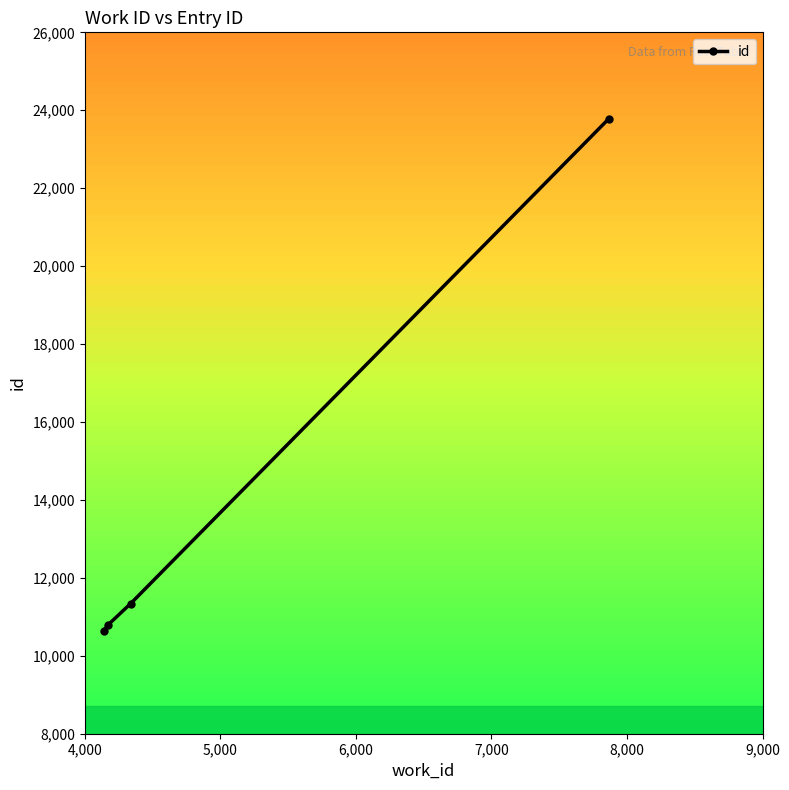

What is the difference between the maximum and second lowest values?

12997